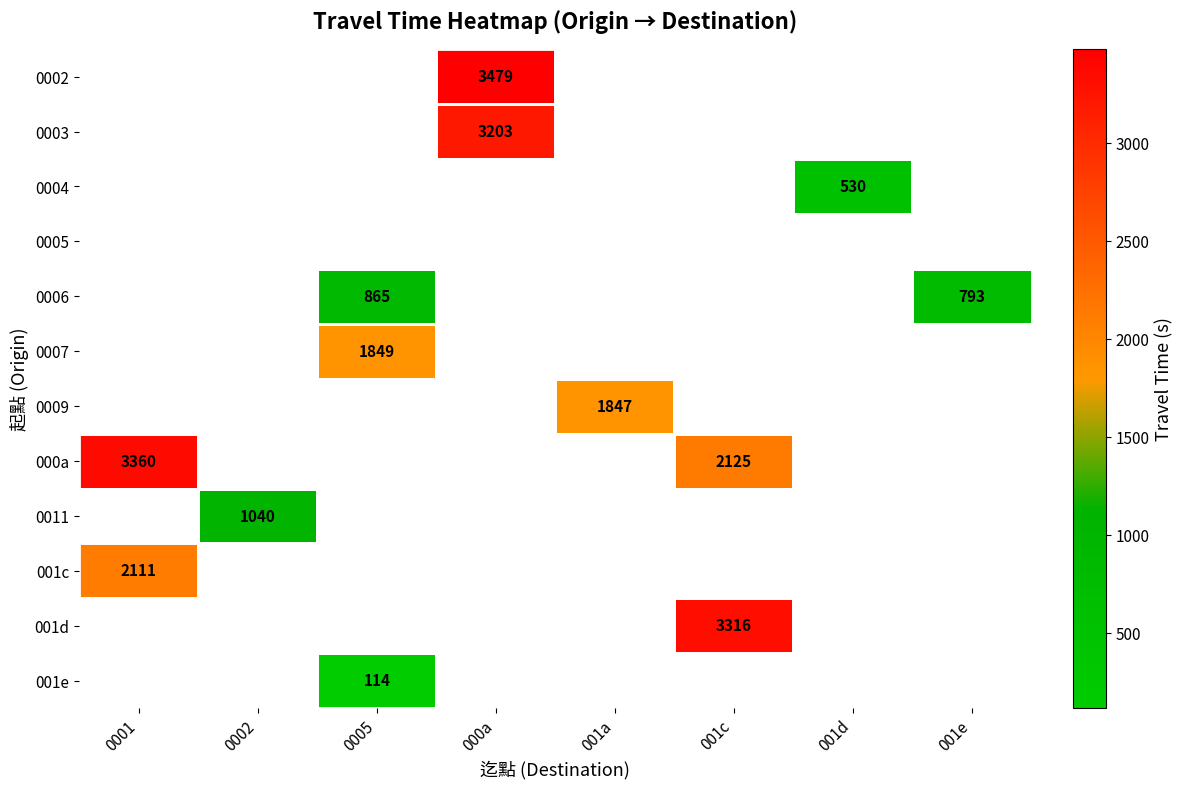

What is the minimum value shown in the chart?

114.0